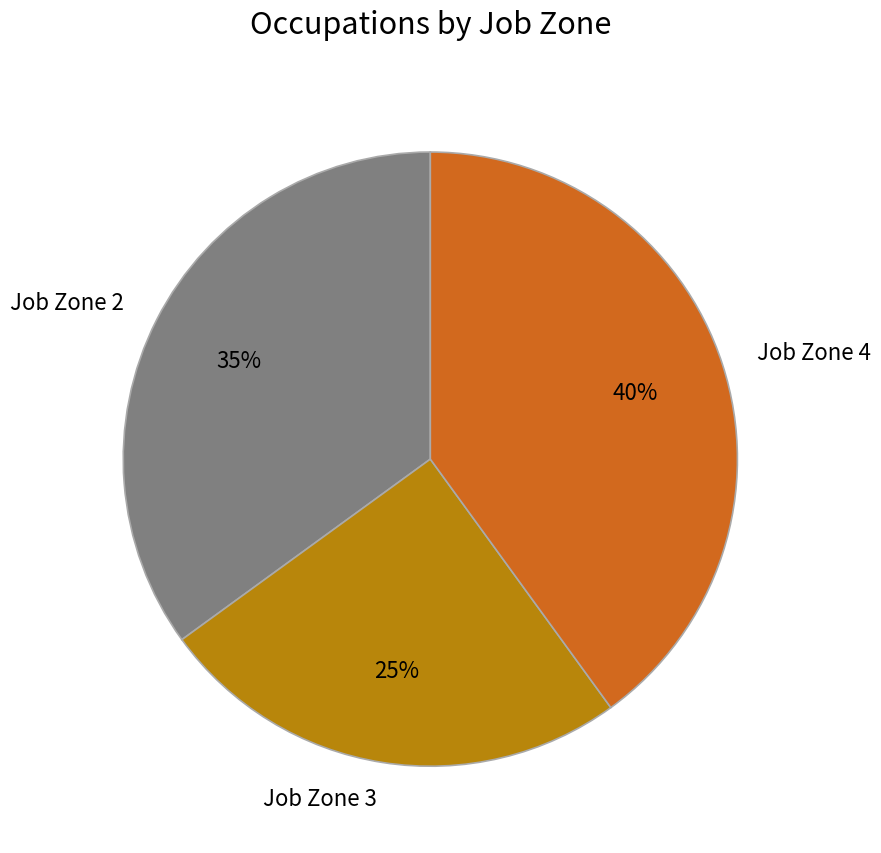

True or false: Job Zone 2 accounts for 35% of the total.

True